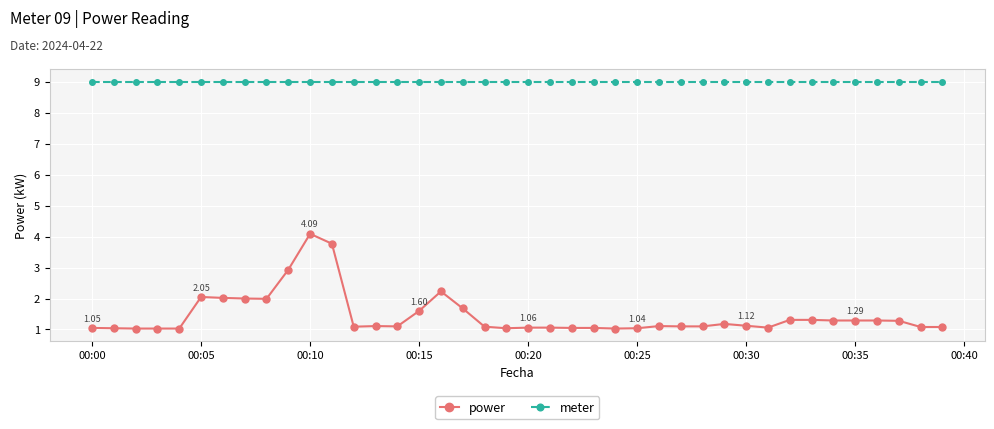

True or false: power and meter cross at least once.

False